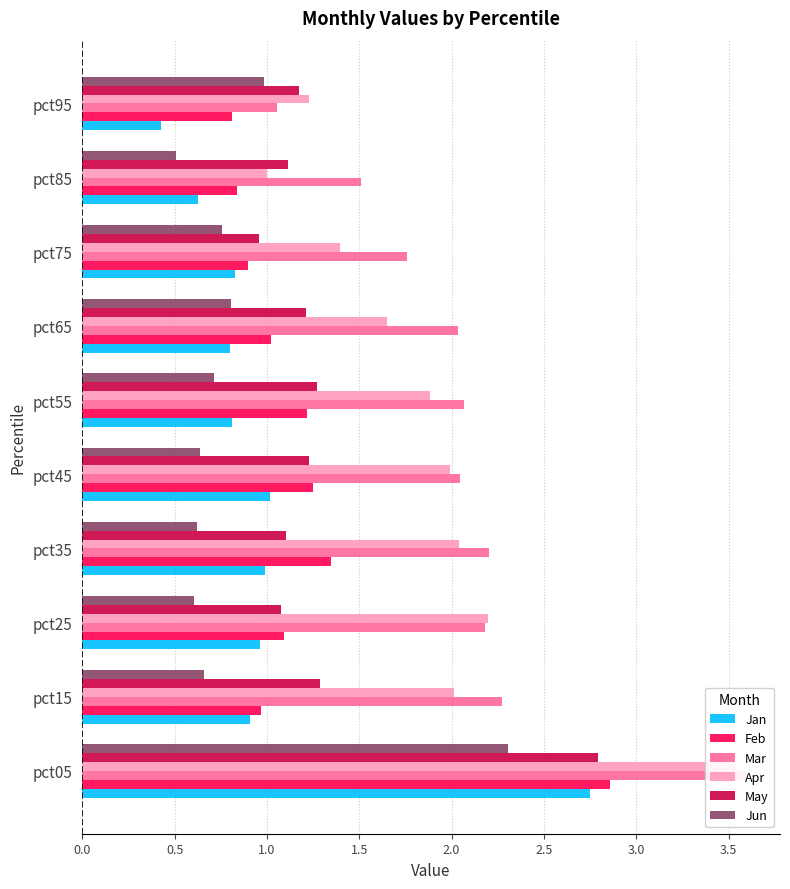

What is the minimum value shown in the chart?

0.4